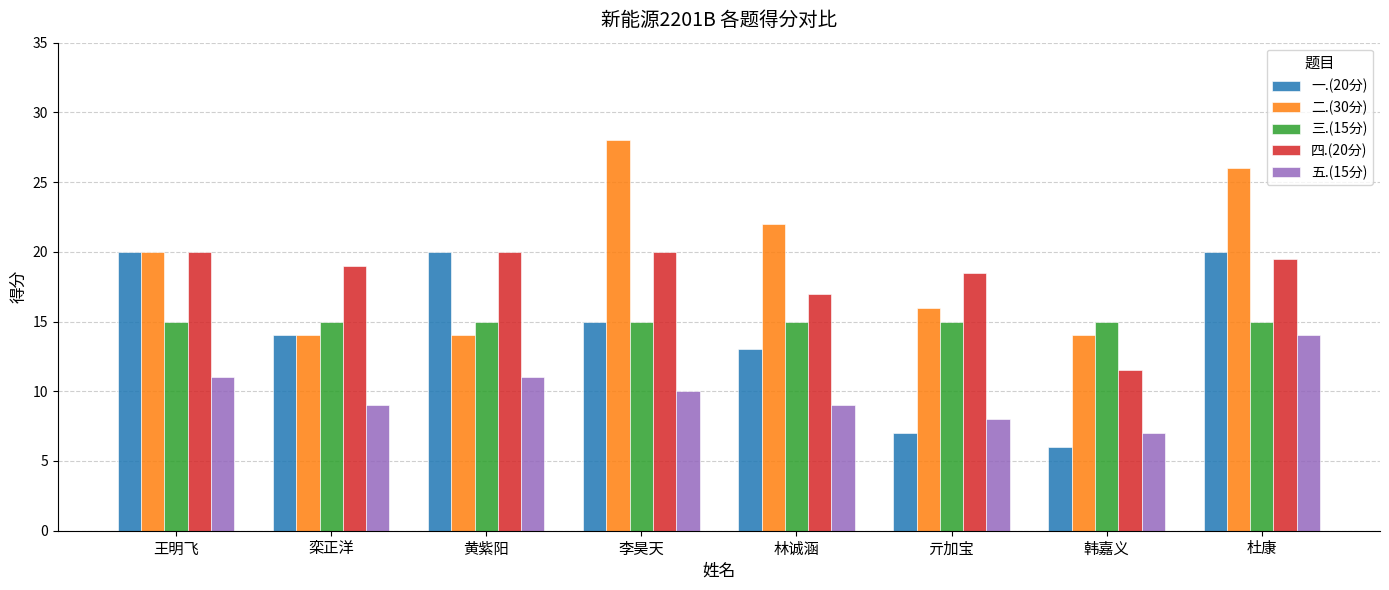

What are all the series names shown in the legend?

一.(20分), 二.(30分), 三.(15分), 四.(20分), 五.(15分)